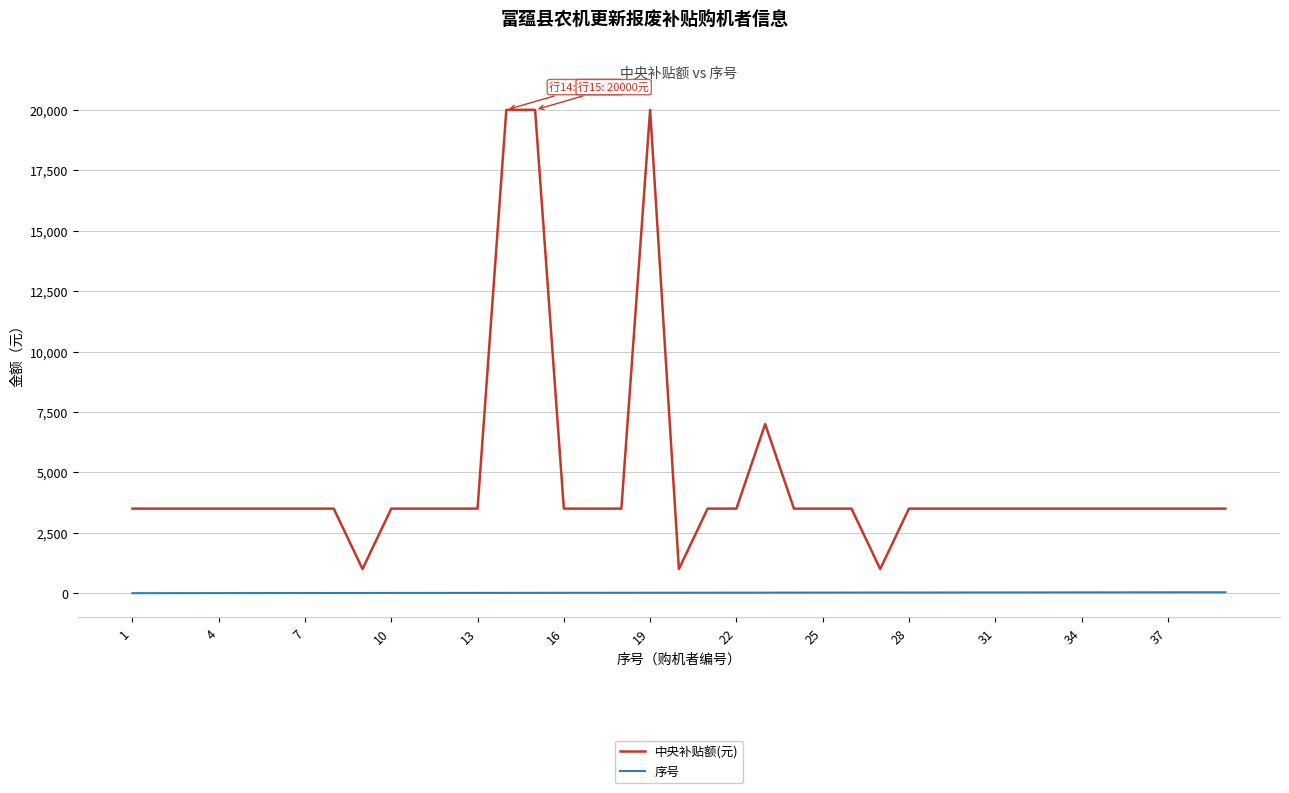

Rank the series by their average value, from highest to lowest.

中央补贴额(元), 序号